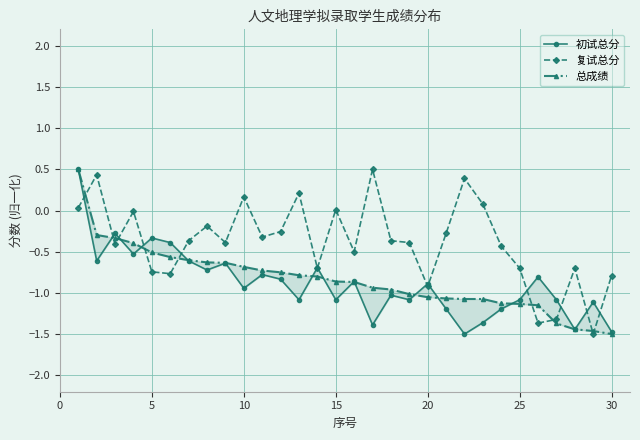

What is the average value of the 初试总分 series?

-0.9